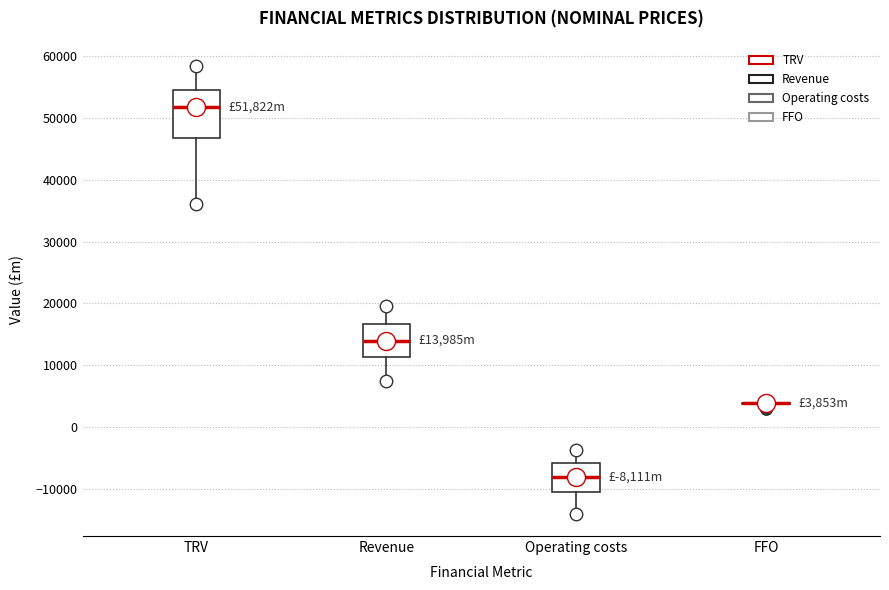

Reading left to right, transcribe this box plot: for each box, give where its median line is, the range the box spans, and where its two whiskers end, as read against the y-axis. The values are not printed on the chart, so give them approximately, as read against the axis.

TRV: median 52000, box 47000 to 54000, whiskers 36000 to 58000
Revenue: median 14000, box 11000 to 17000, whiskers 7000 to 20000
Operating costs: median -8000, box -11000 to -6000, whiskers -14000 to -4000
FFO: box collapsed to a line at 4000, whiskers 3000 to 4000